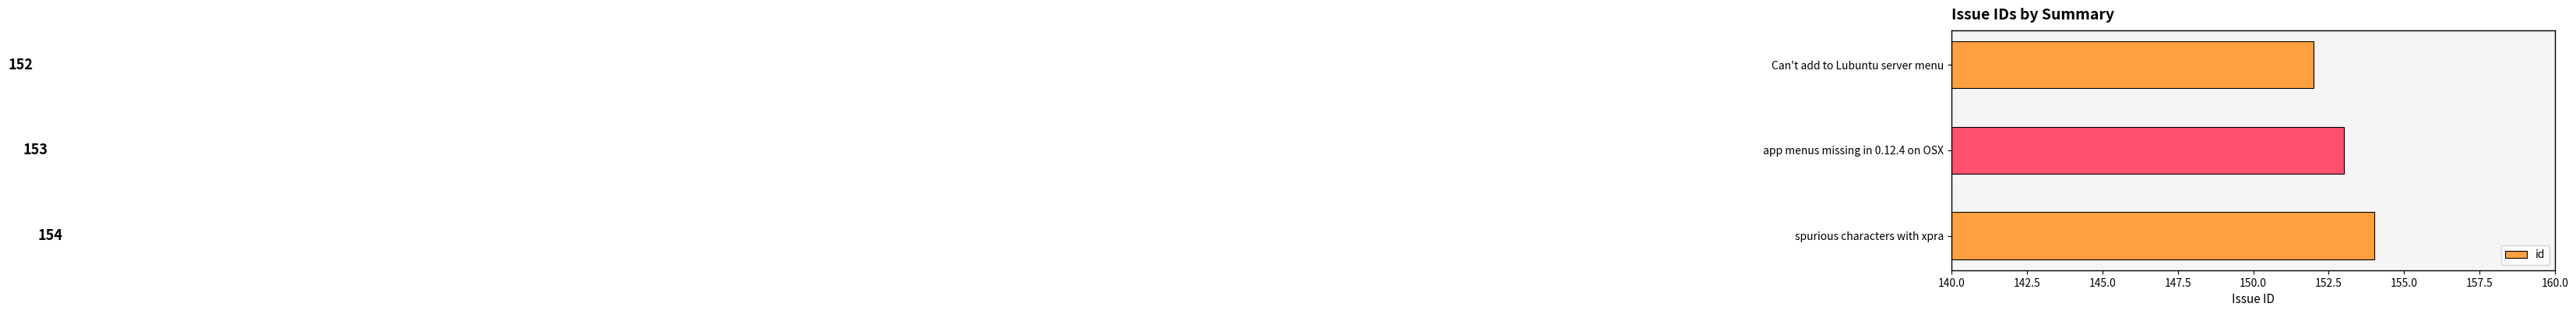

What value does the data have at app menus missing in 0.12.4 on OSX?

153